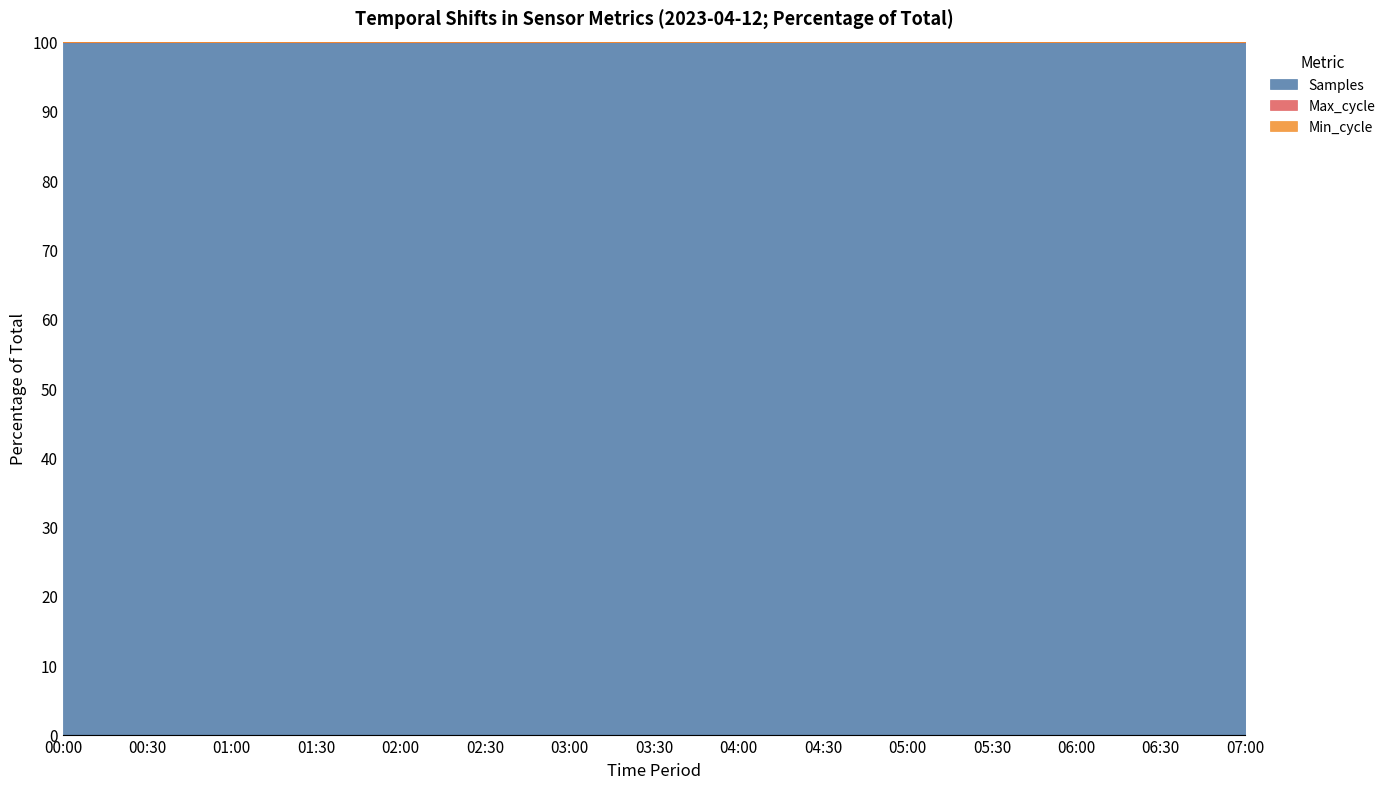

Which series has the largest total across all categories?

Samples